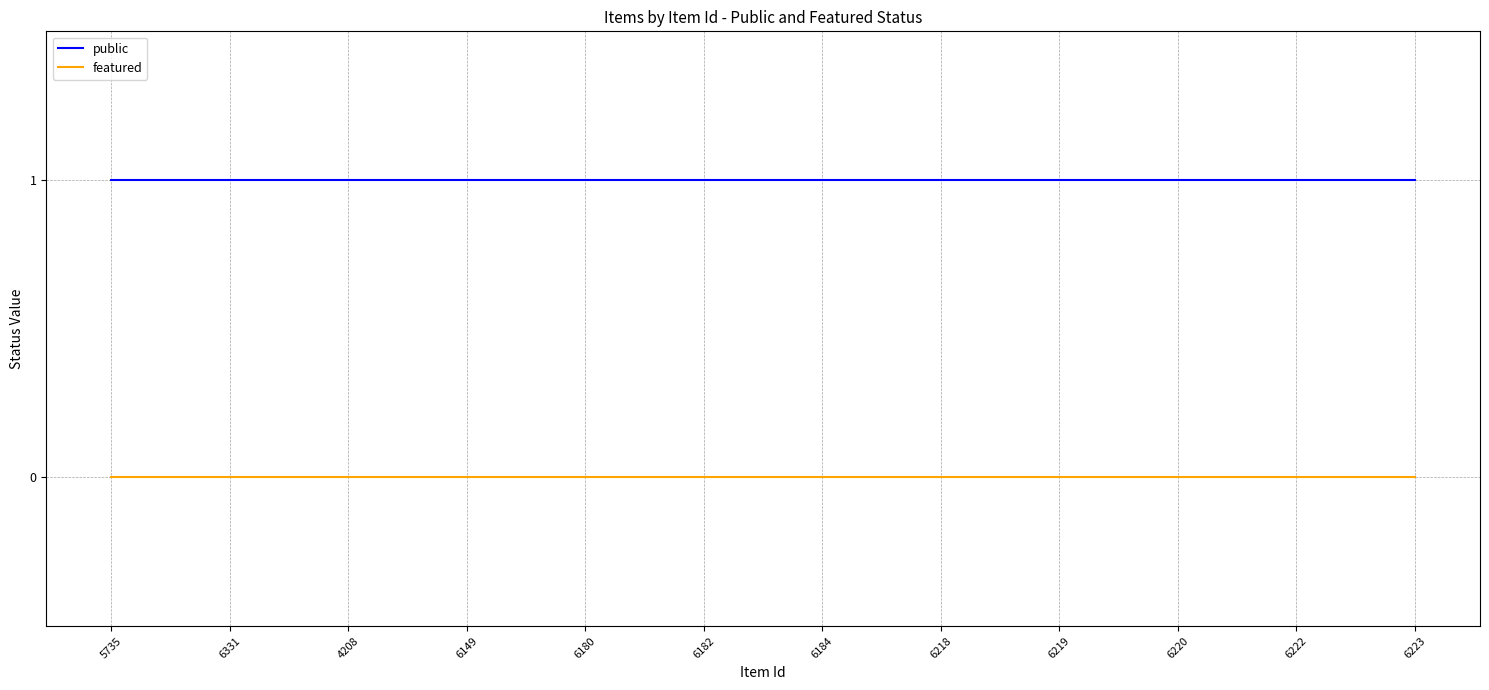

What are all the series names shown in the legend?

public, featured